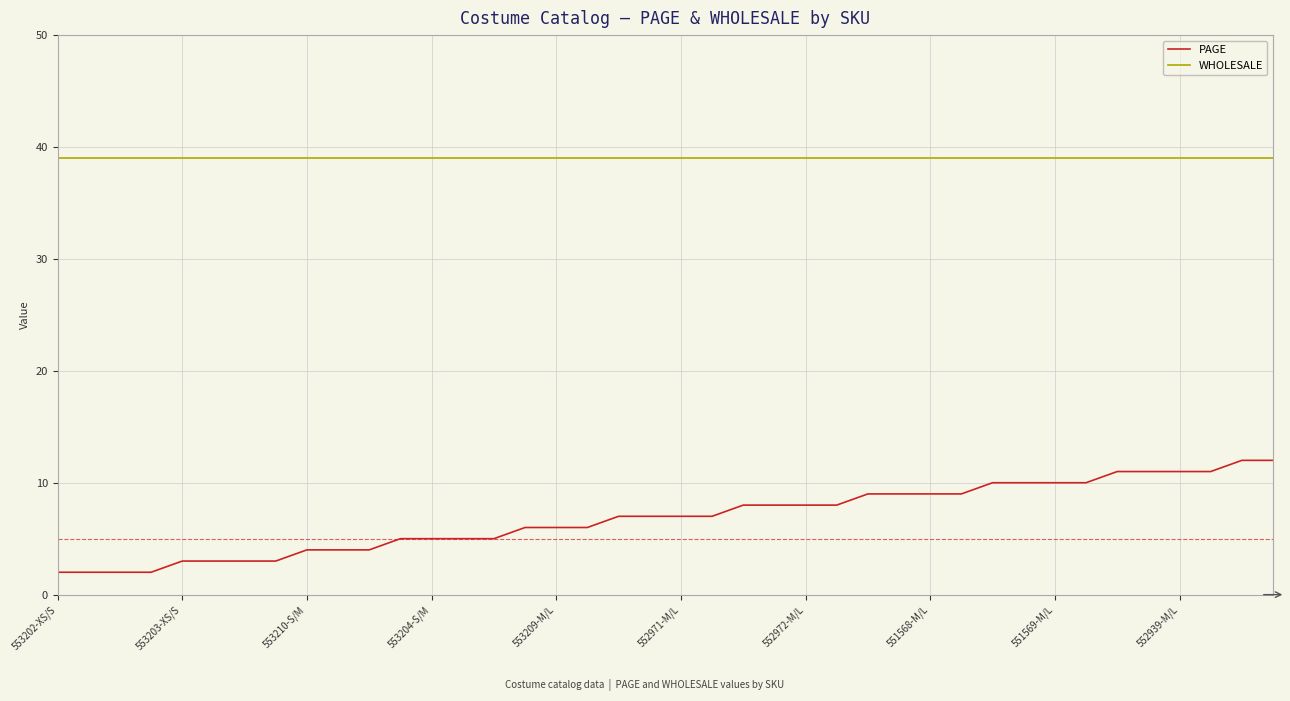

At how many categories does at least one series exceed 27?

40